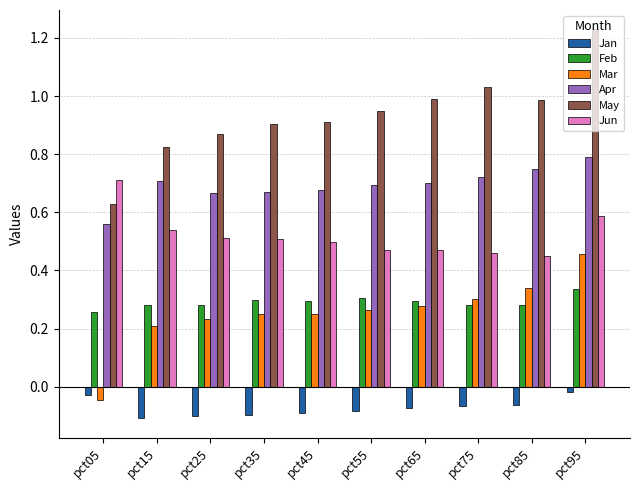

Which series has the largest range (max minus min)?

May